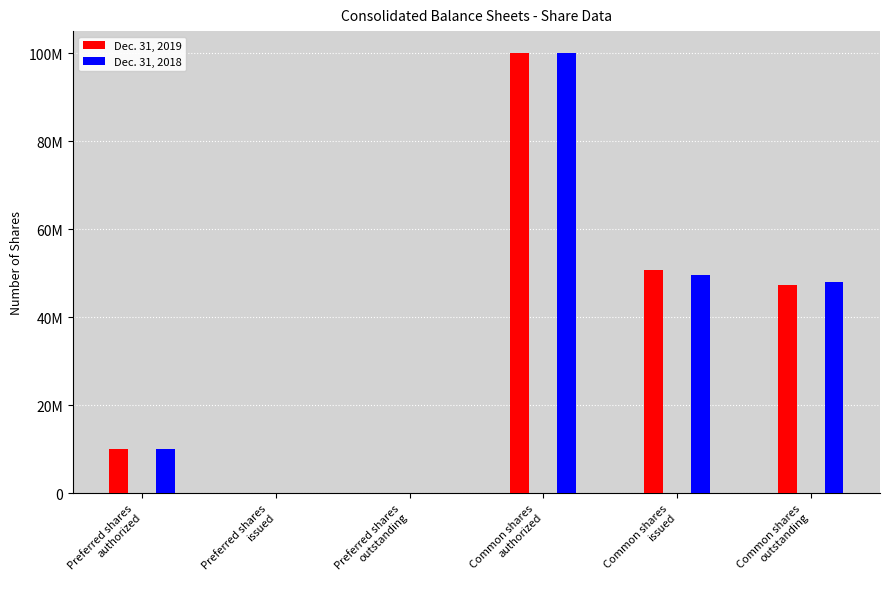

Reading right to left, what are all the values shown in this chart?

Dec. 31, 2019: Common shares
outstanding=47411977	Common shares
issued=50824355	Common shares
authorized=100000000	Preferred shares
outstanding=0	Preferred shares
issued=0	Preferred shares
authorized=10000000
Dec. 31, 2018: Common shares
outstanding=47932305	Common shares
issued=49707805	Common shares
authorized=100000000	Preferred shares
outstanding=0	Preferred shares
issued=0	Preferred shares
authorized=10000000